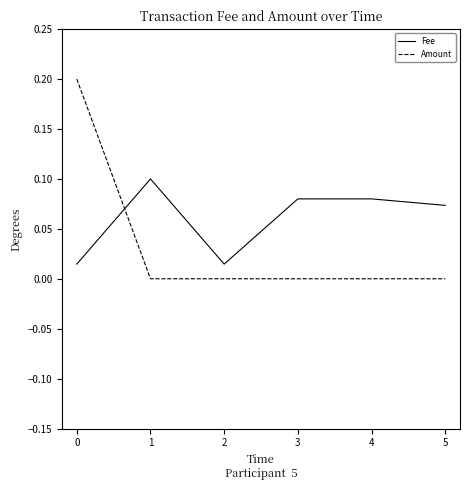

How many lines are shown in the chart?

2